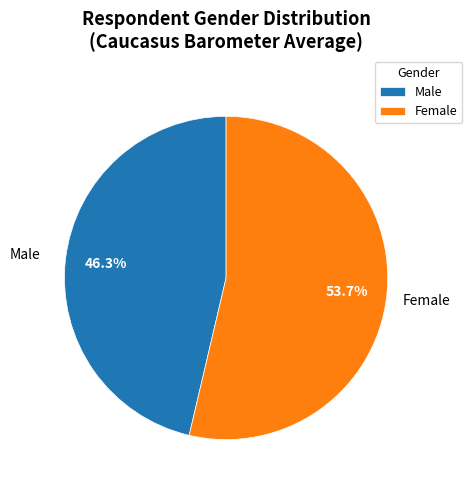

Approximately how many times larger is the value at Female compared to Male?

1.2